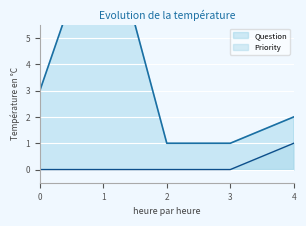

Which has a higher value, 2 or 4?

4